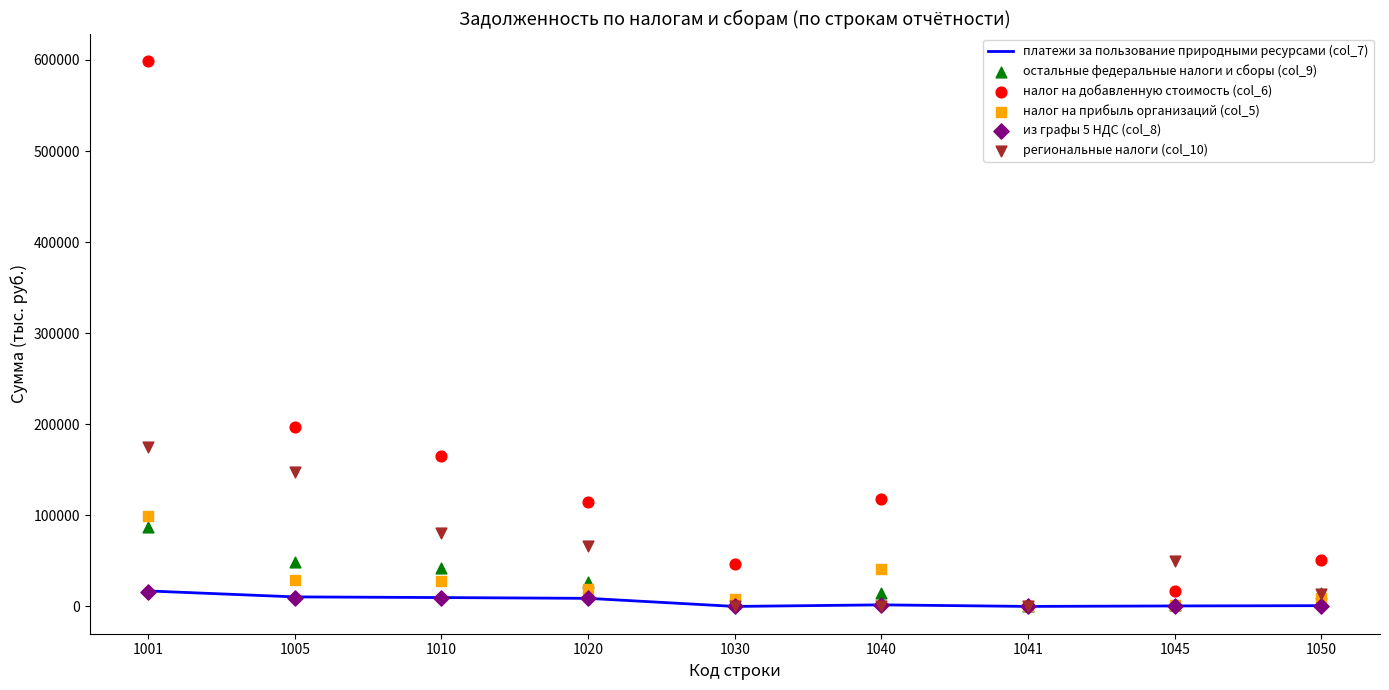

Which series reaches the minimum Y coordinate?

остальные федеральные налоги и сборы (col_9)